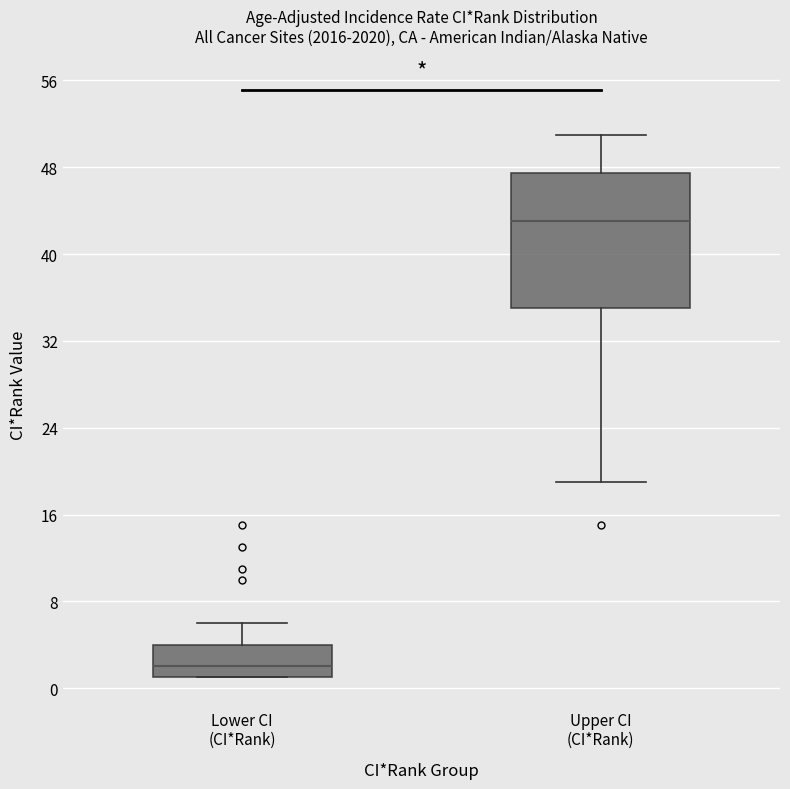

Which box is the tallest, from its lower edge to its upper edge?

Upper CI (CI*Rank)